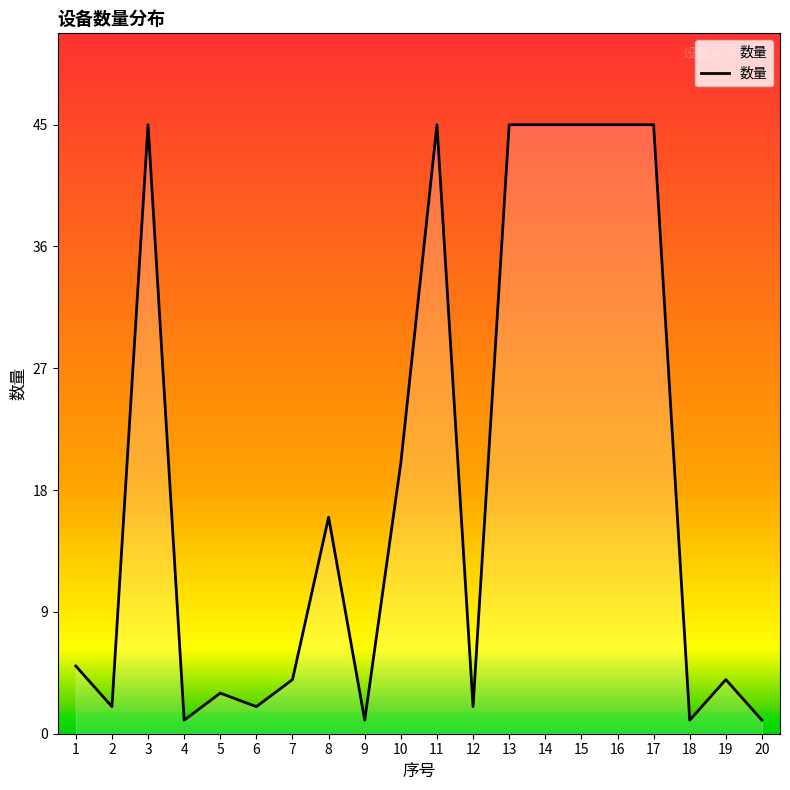

Reading left to right, extract all data points from this chart.

5	2	45	1	3	2	4	16	1	20	45	2	45	45	45	45	45	1	4	1